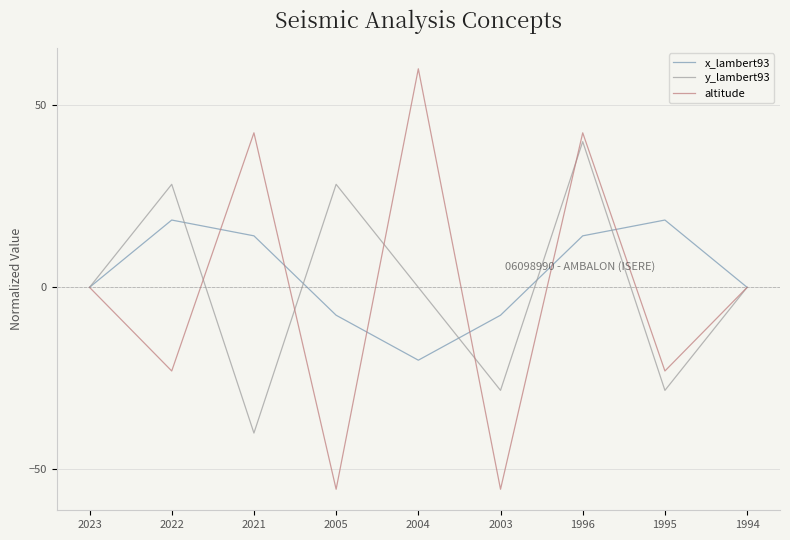

True or false: altitude has a value of -55.4 at 2005.

True